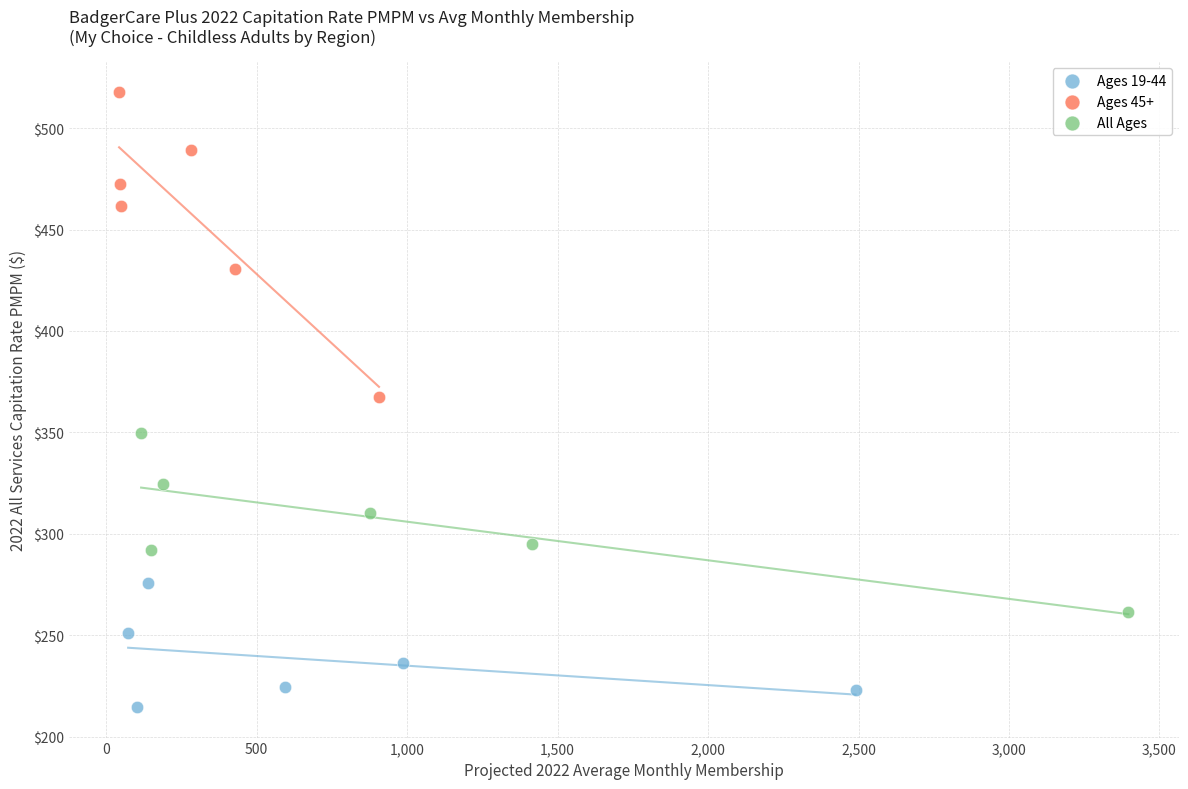

Which series has the largest Y range (max minus min)?

Ages 45+